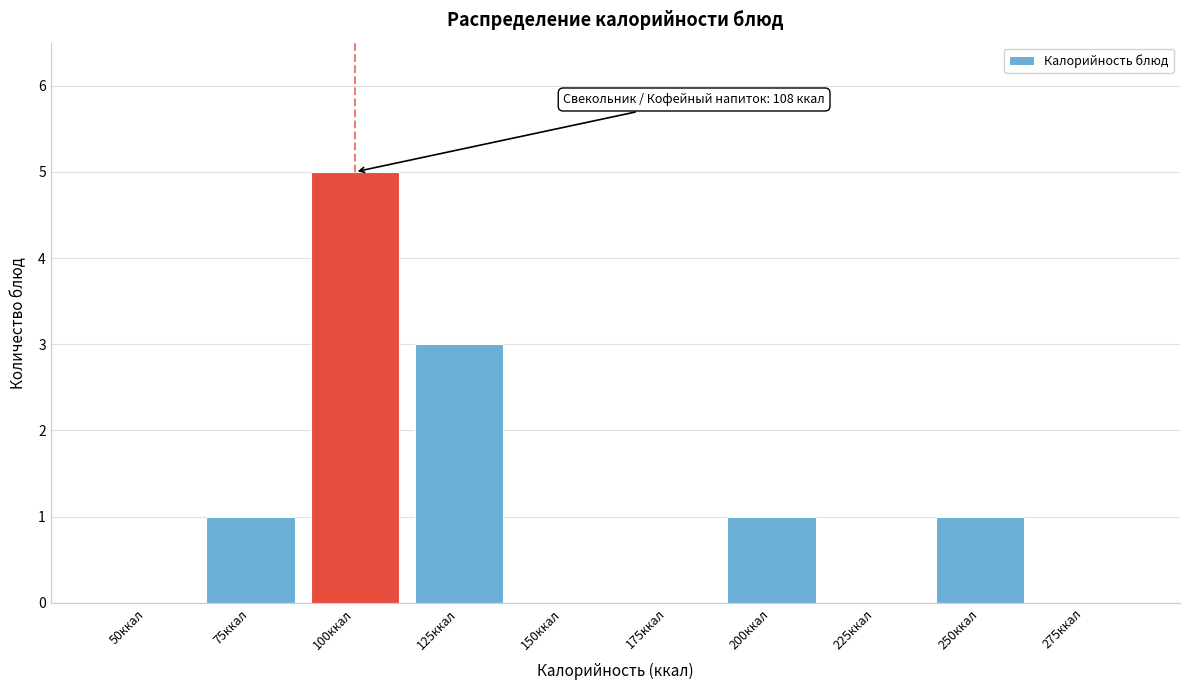

Reading left to right, what are all the values shown in this chart?

50ккал=0	75ккал=1	100ккал=5	125ккал=3	150ккал=0	175ккал=0	200ккал=1	225ккал=0	250ккал=1	275ккал=0